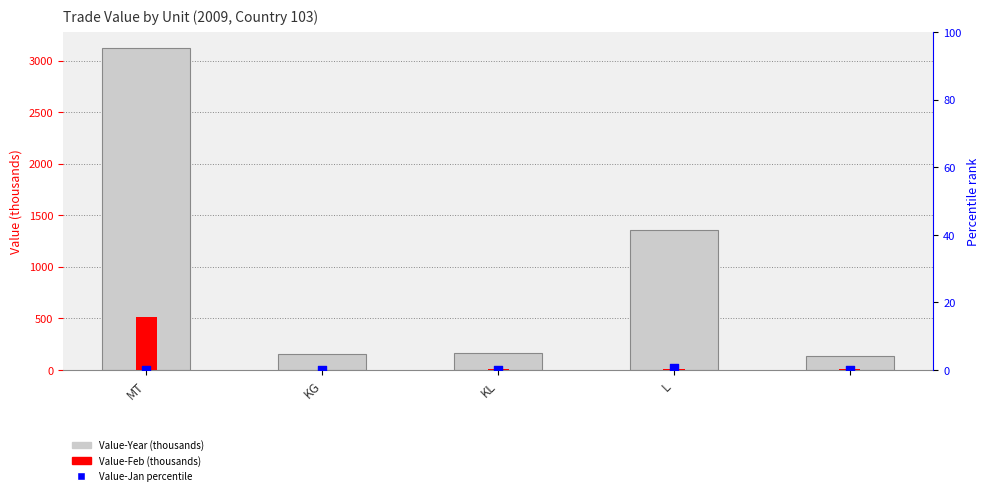

What are all the series names shown in the legend?

Value-Year (thousands), Value-Feb (thousands), Value-Jan percentile